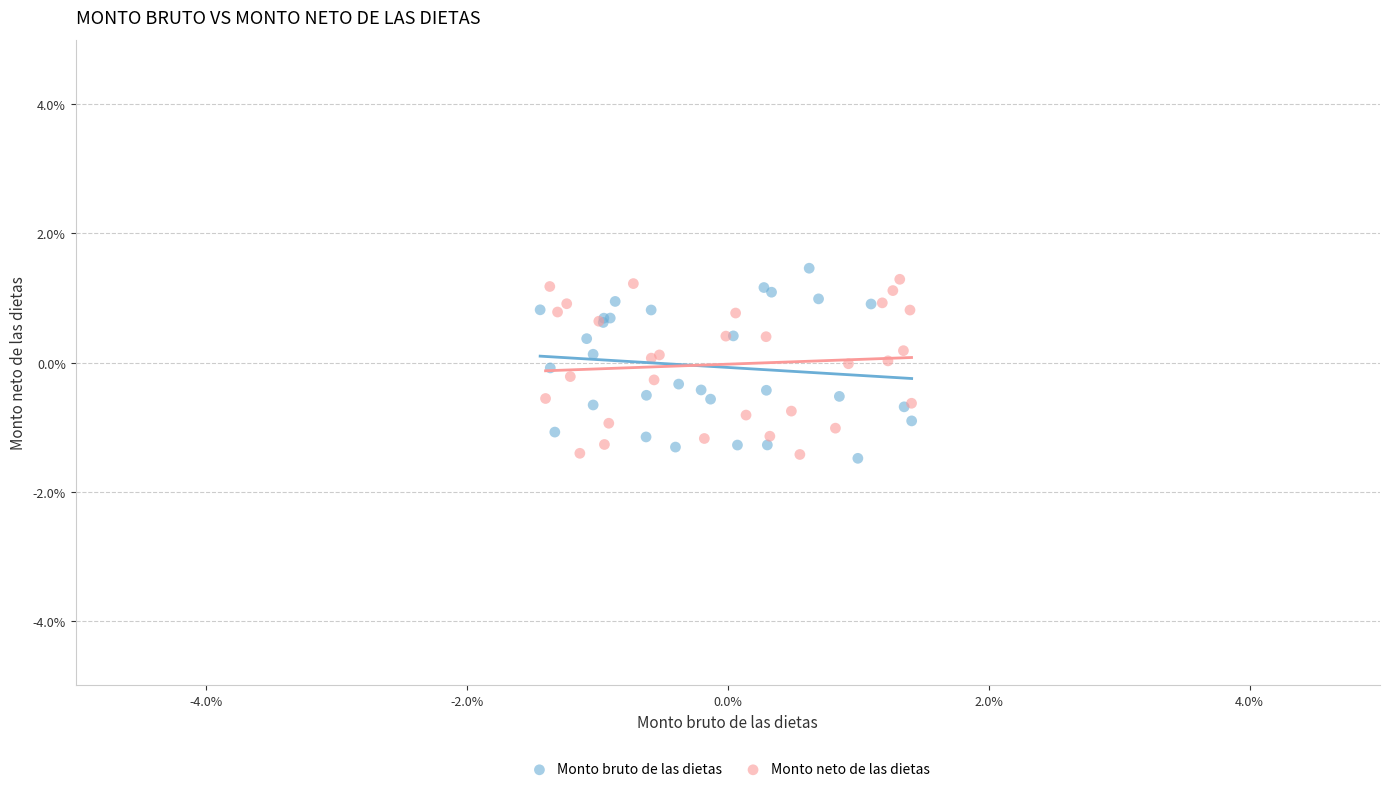

Which series has the largest Y range (max minus min)?

Monto bruto de las dietas